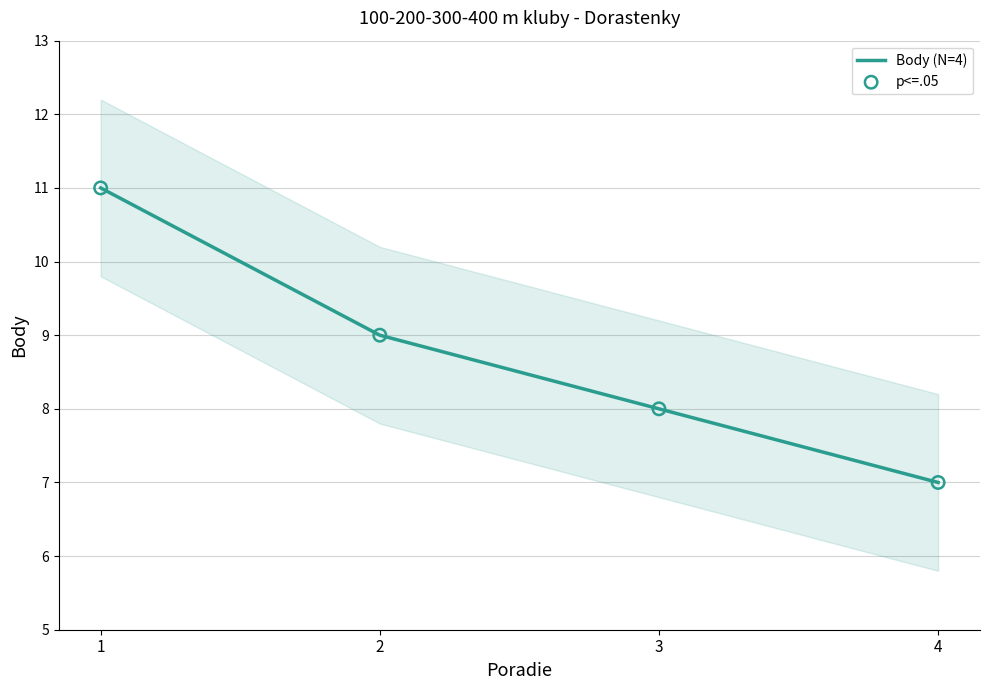

Which series contains the highest Y value?

Body (N=4)